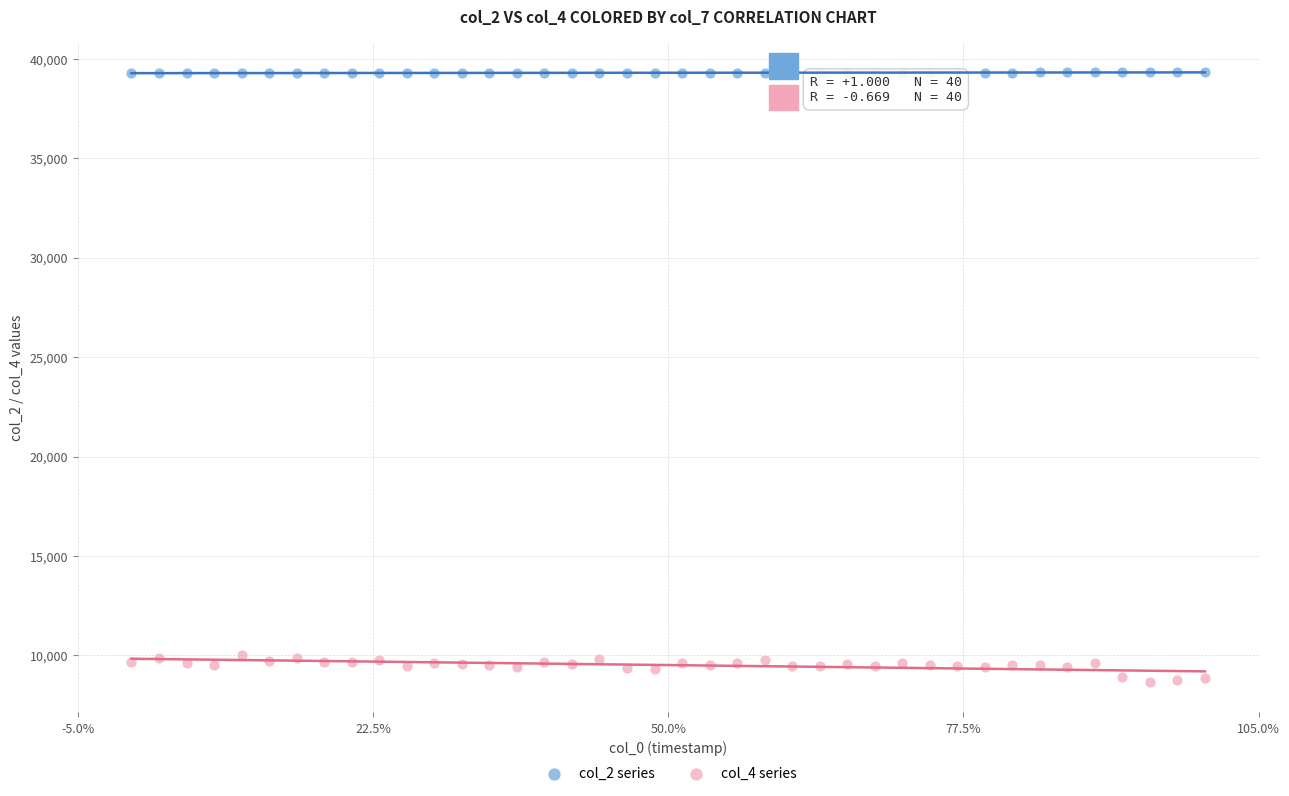

What are all the series names shown in the legend?

col_2 series, col_4 series